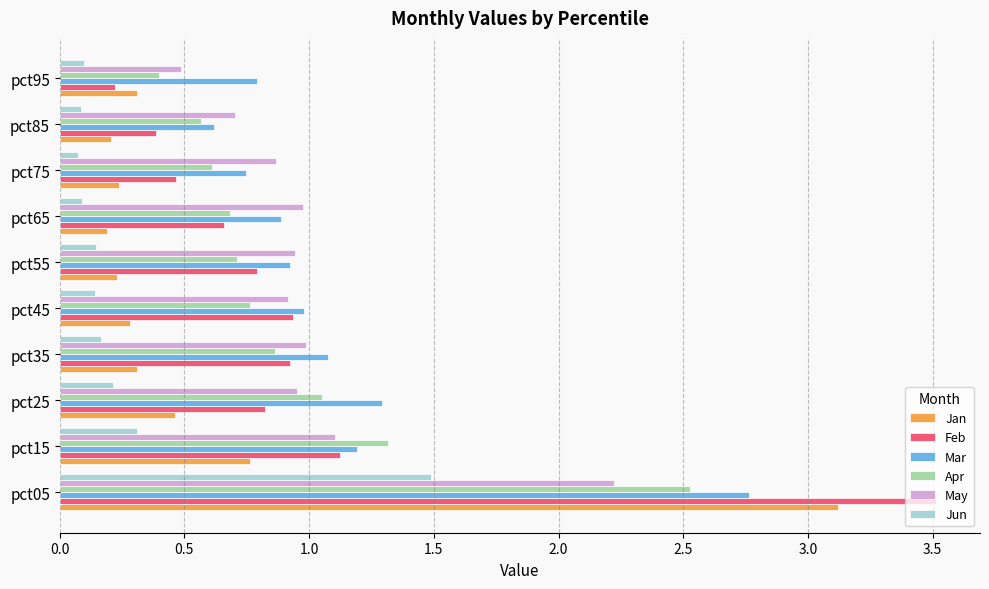

What is the total value across all series at pct25?

4.8